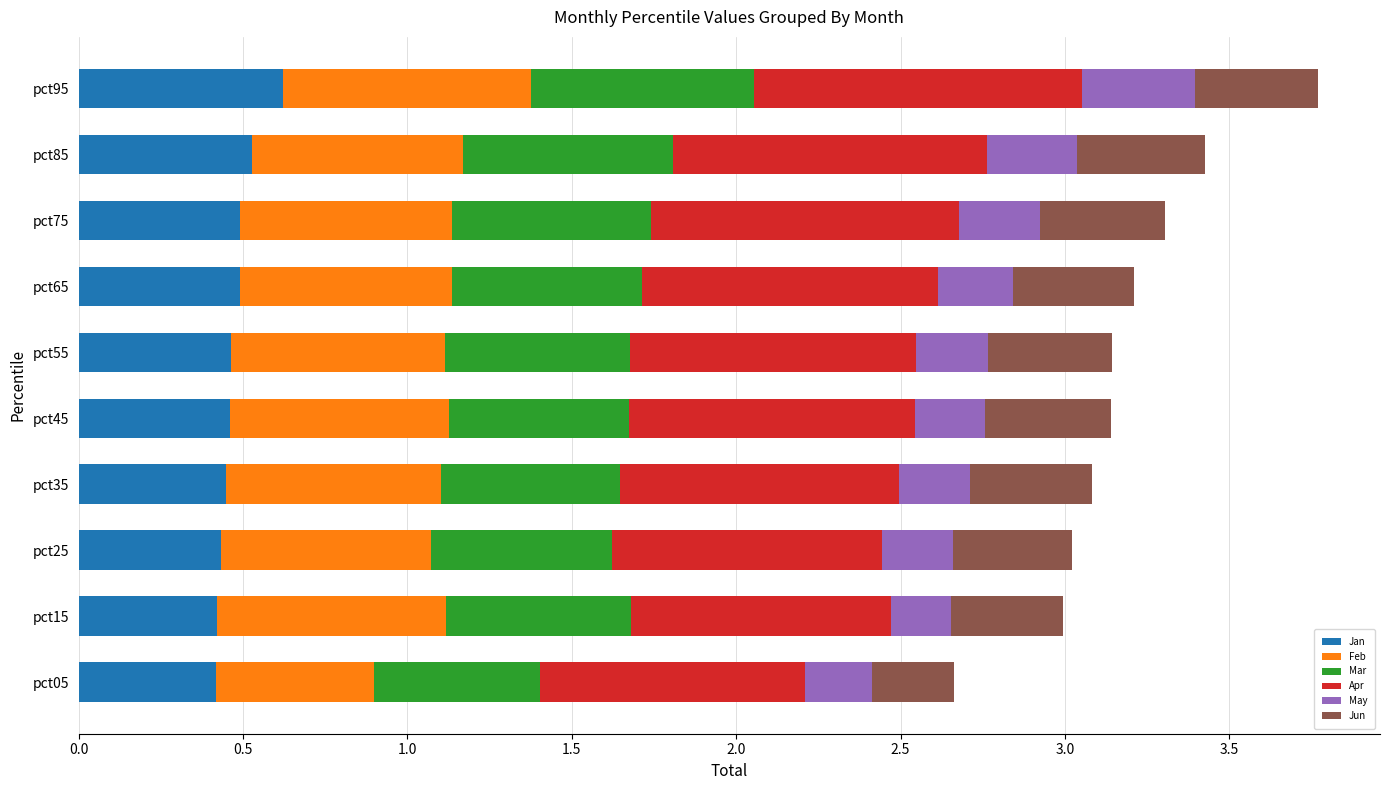

The Jan series shows 0.4 at pct35. True or false?

True